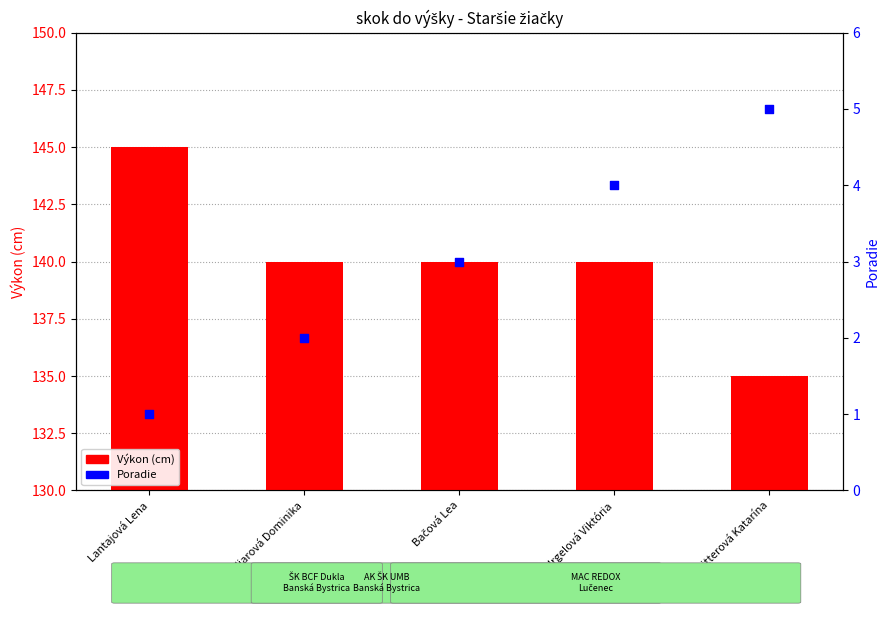

Which series contains the lowest Y value?

Poradie